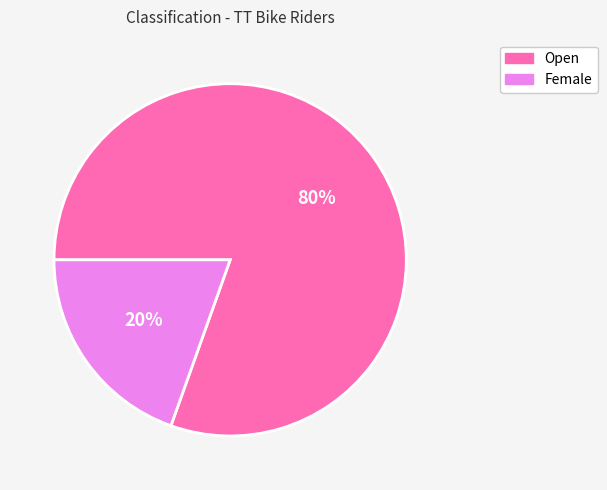

To the nearest percent, what is the combined percentage of Open and Female?

100%